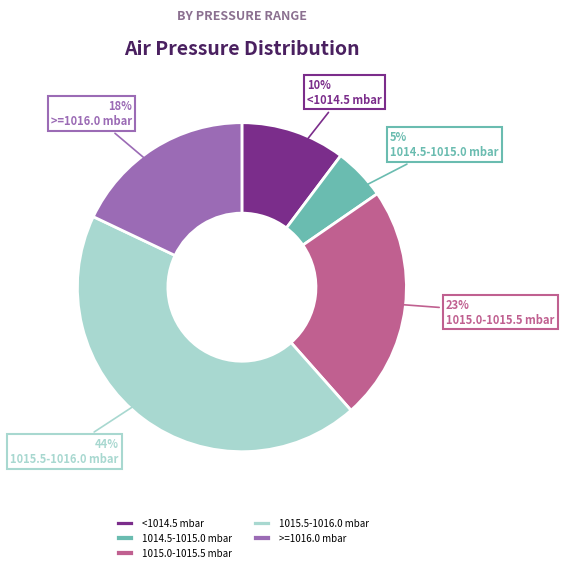

Approximately how many times larger is the value at <1014.5 mbar compared to 1014.5-1015.0 mbar?

2.0